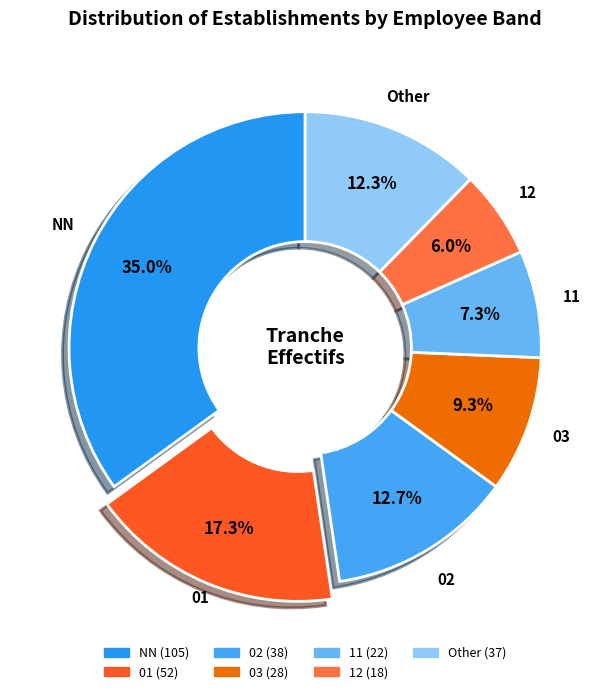

The NN slice represents 35% of the pie. True or false?

True